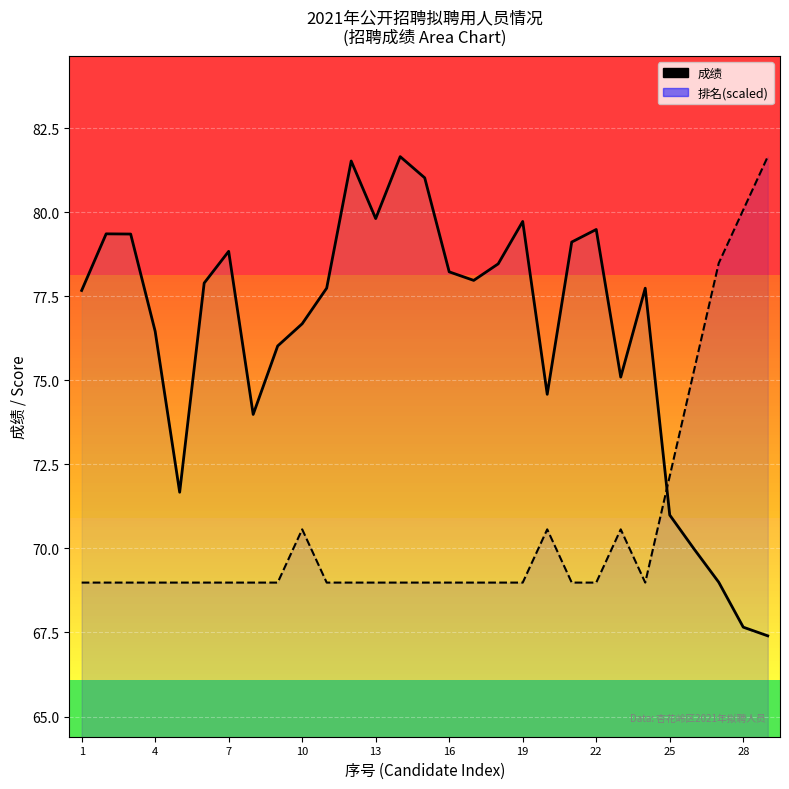

In 排名(scaled), how many points are lower than both neighbors (excluding endpoints)?

1